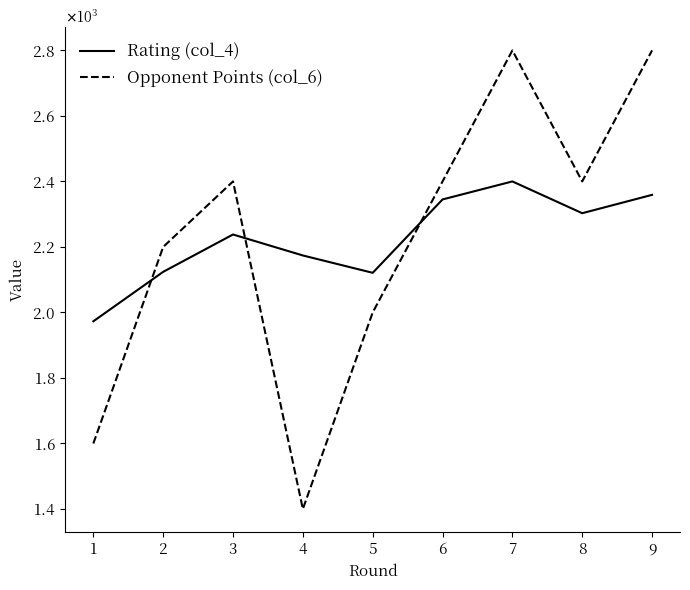

True or false: Opponent Points (col_6) has a value of 1400 at 4.

True